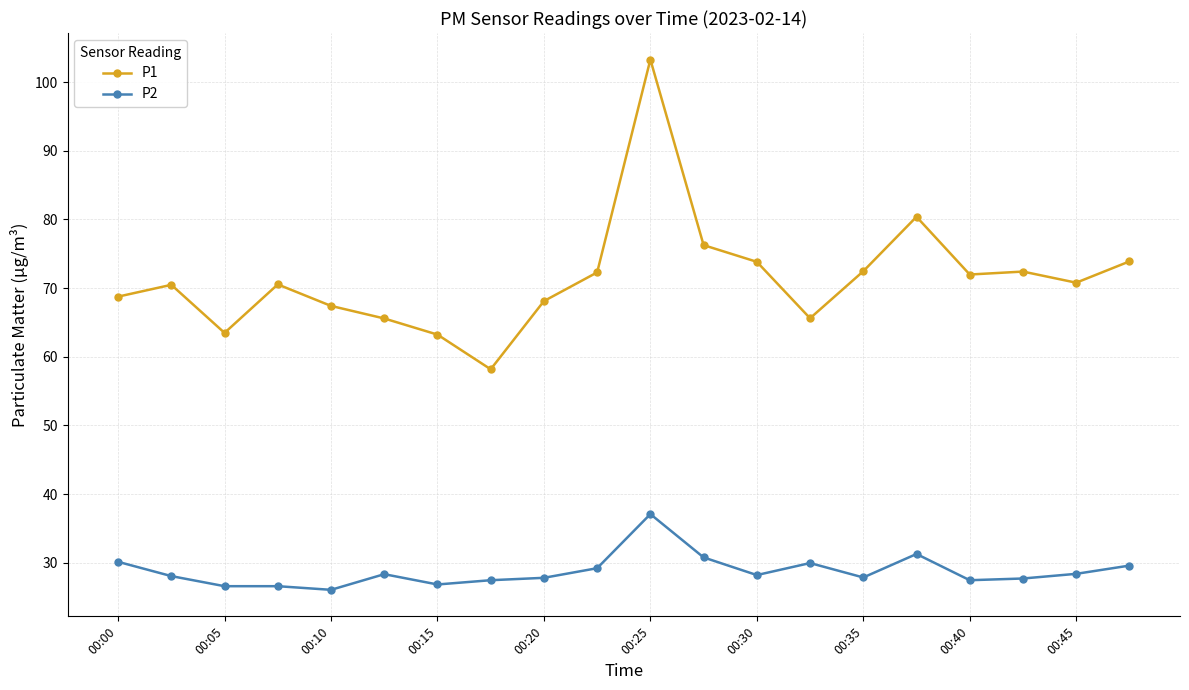

Rank the series by their average value, from highest to lowest.

P1, P2